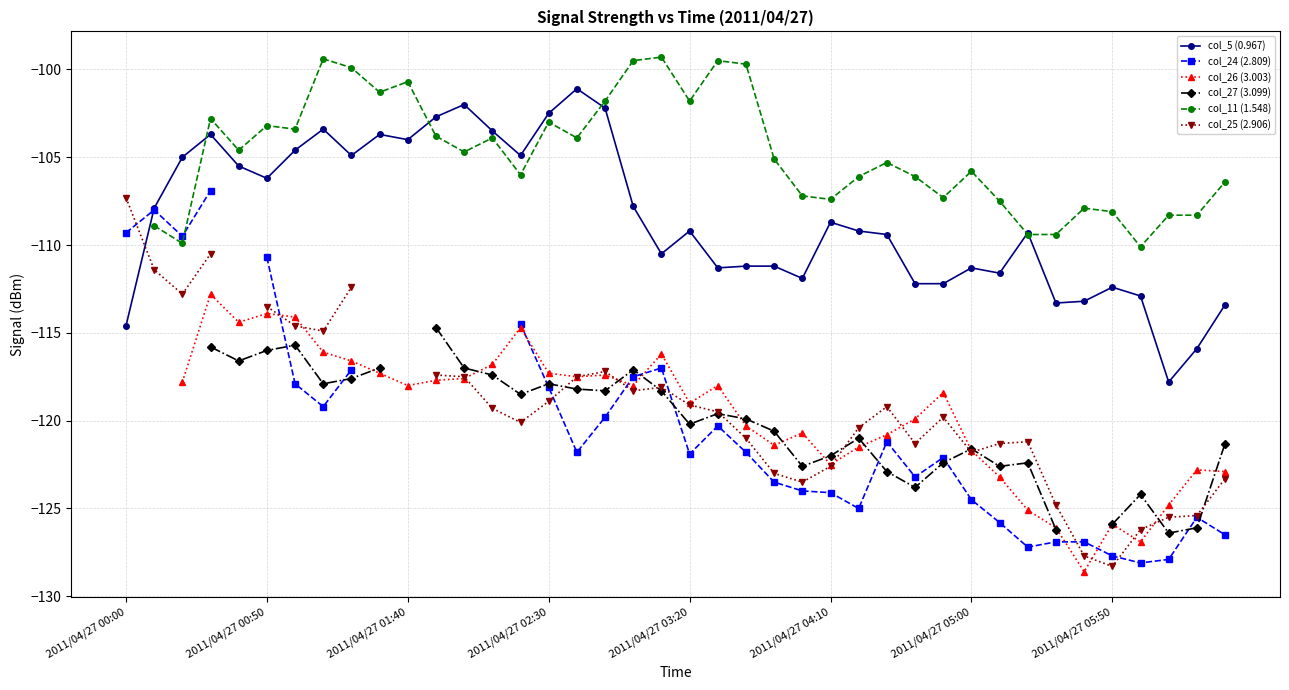

What is the highest value of the col_5 (0.967) series?

-101.1